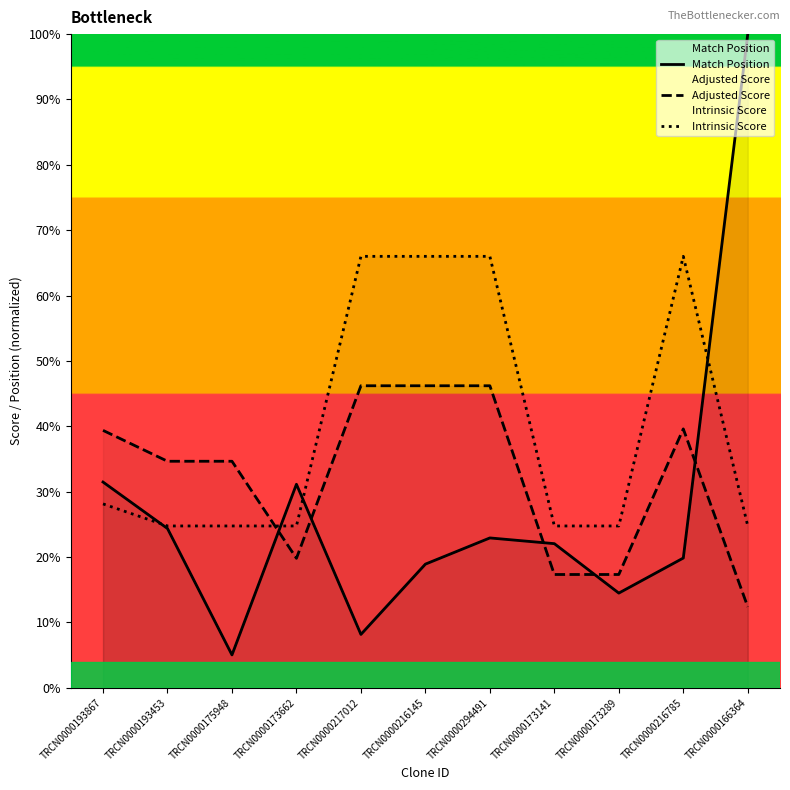

How many values in the Adjusted Score series exceed 34?

7